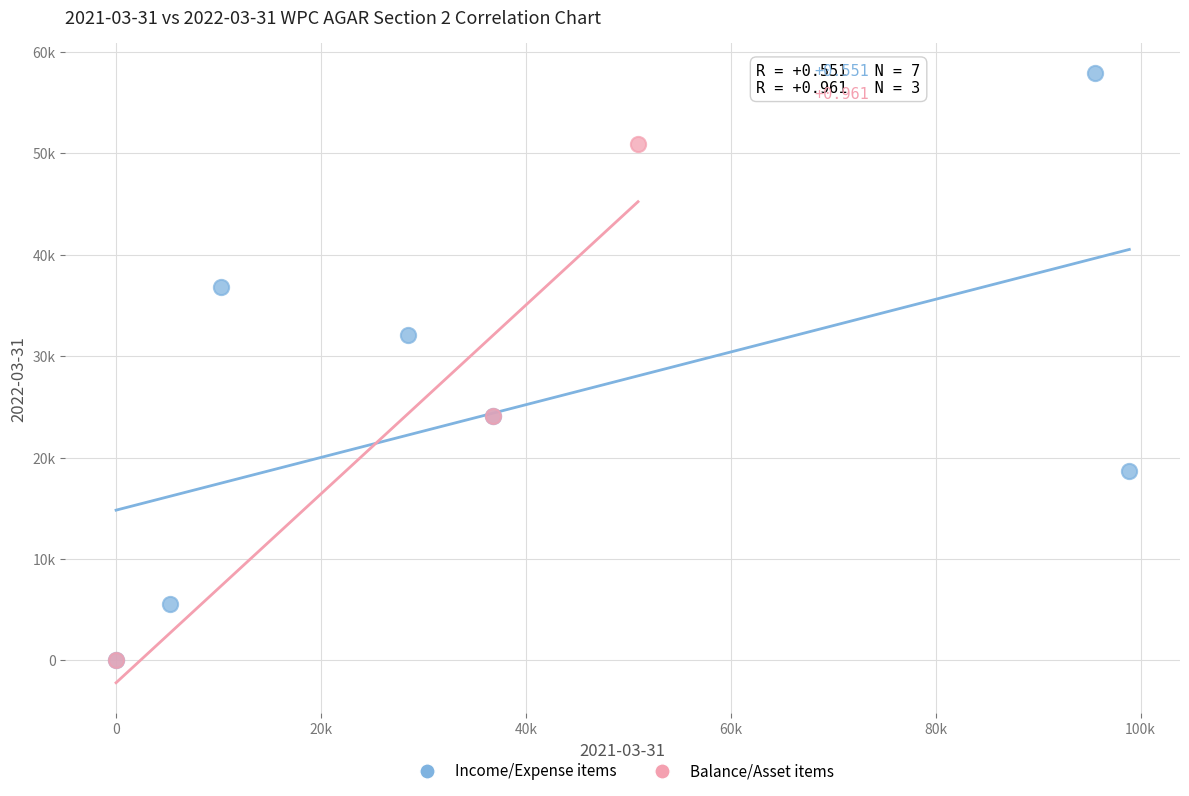

What are all the series names shown in the legend?

Income/Expense items, Balance/Asset items